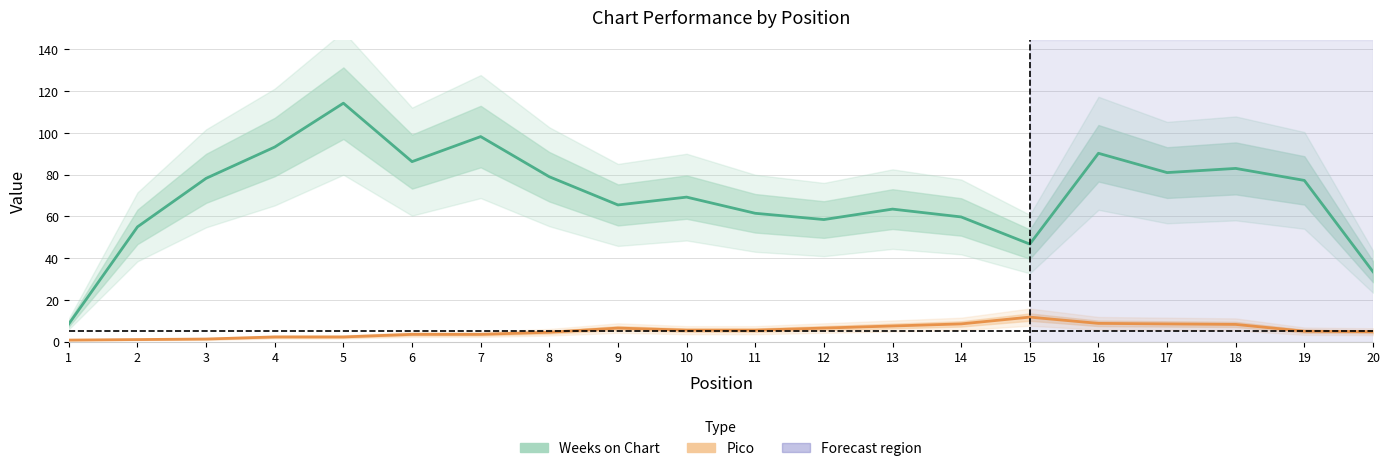

Is it true that Weeks on Chart equals 25 at 18?

False